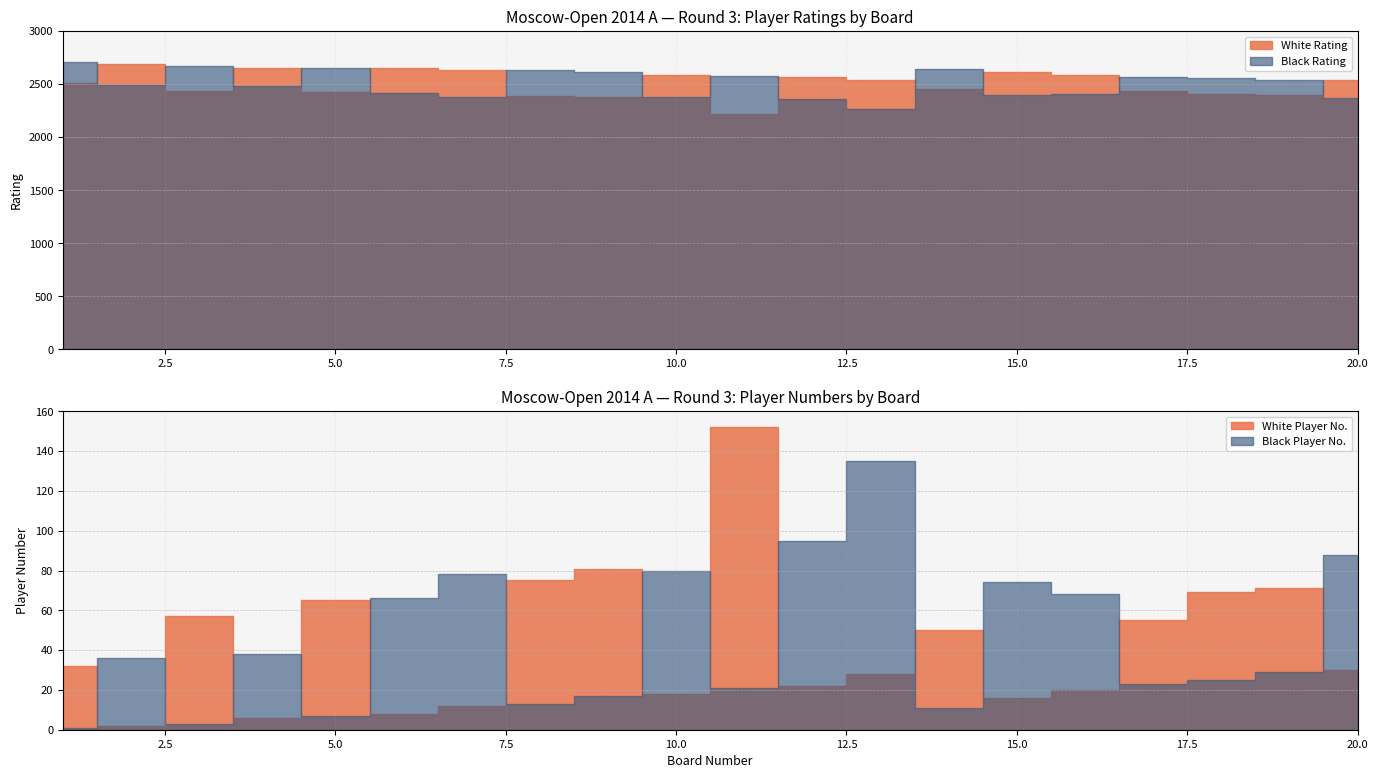

At which category does White No reach its first local valley?

2